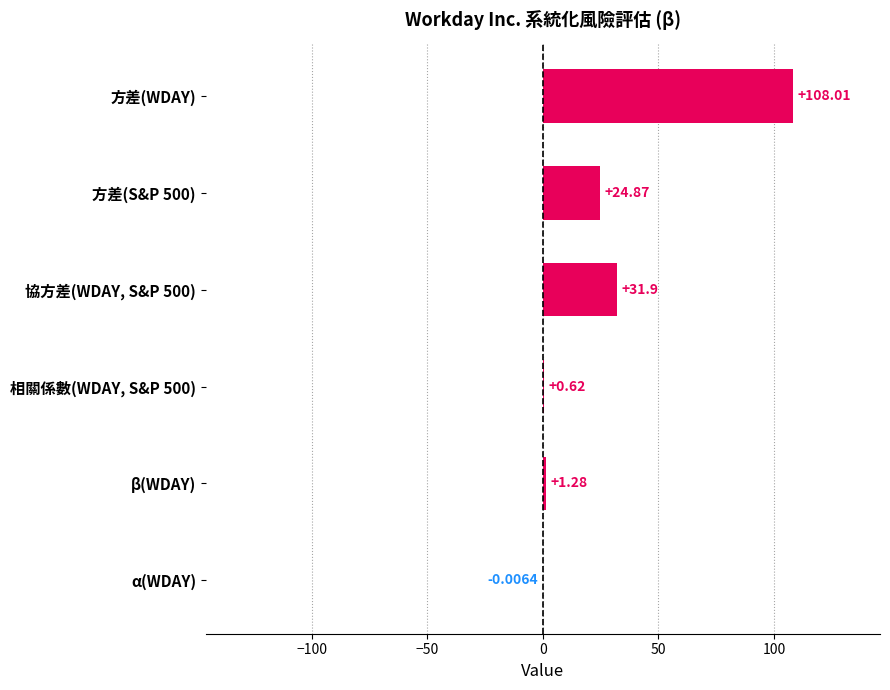

What is the ratio of the value at 方差(S&P 500) to the value at β(WDAY)?

19.4